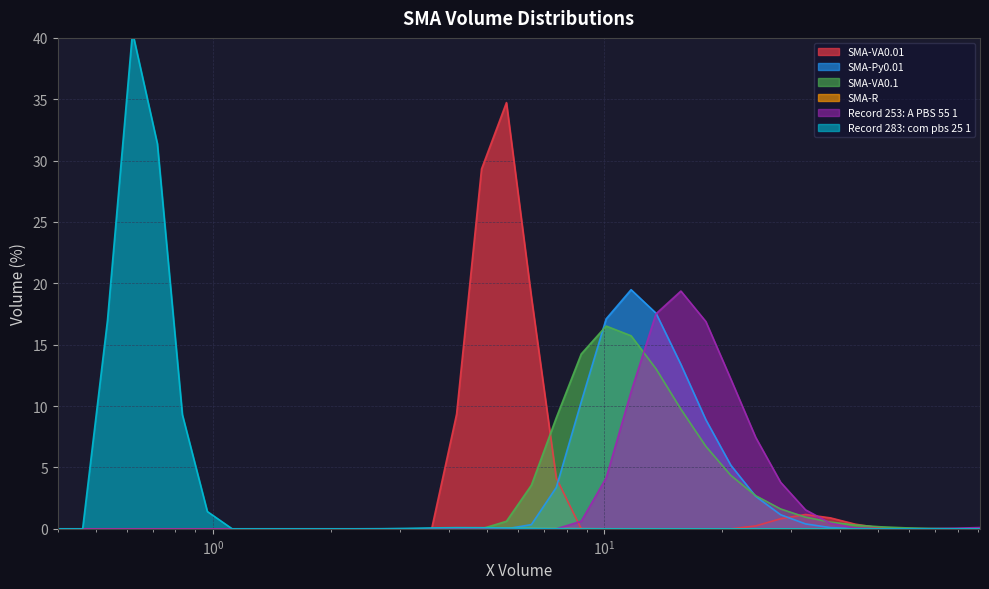

What are all the series names shown in the legend?

SMA-VA0.01, SMA-Py0.01, SMA-VA0.1, SMA-R, Record 253: A PBS 55 1, Record 283: com pbs 25 1